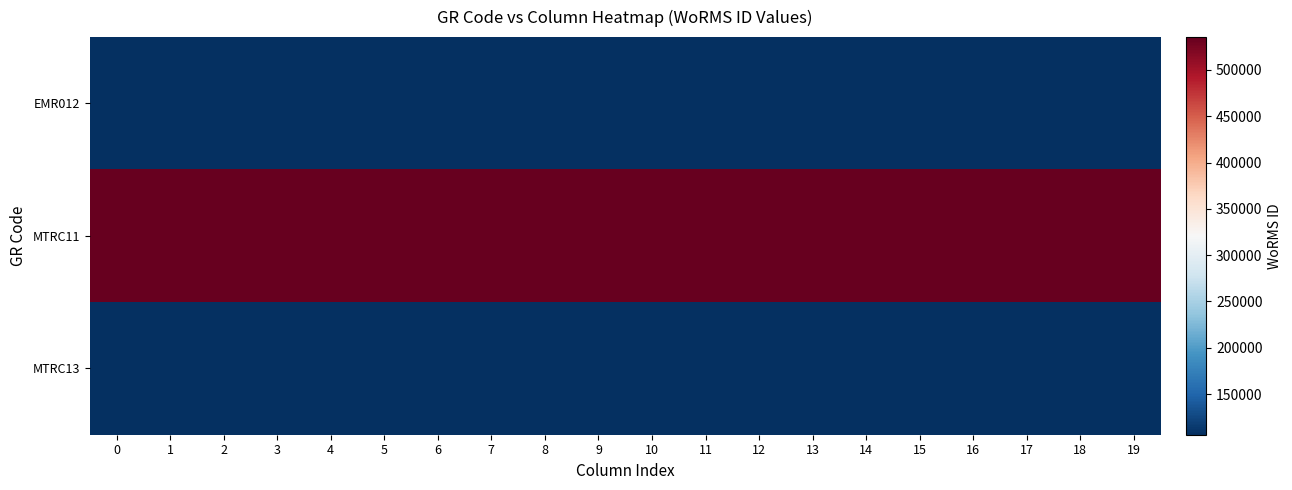

Reading left to right, extract all data points from this chart.

EMR012: 0=106122	1=106122	2=106122	3=106122	4=106122	5=106122	6=106122	7=106122	8=106122	9=106122	10=106122	11=106122	12=106122	13=106122	14=106122	15=106122	16=106122	17=106122	18=106122	19=106122
MTRC11: 0=535477	1=535477	2=535477	3=535477	4=535477	5=535477	6=535477	7=535477	8=535477	9=535477	10=535477	11=535477	12=535477	13=535477	14=535477	15=535477	16=535477	17=535477	18=535477	19=535477
MTRC13: 0=106215	1=106215	2=106215	3=106215	4=106215	5=106215	6=106215	7=106215	8=106215	9=106215	10=106215	11=106215	12=106215	13=106215	14=106215	15=106215	16=106215	17=106215	18=106215	19=106215